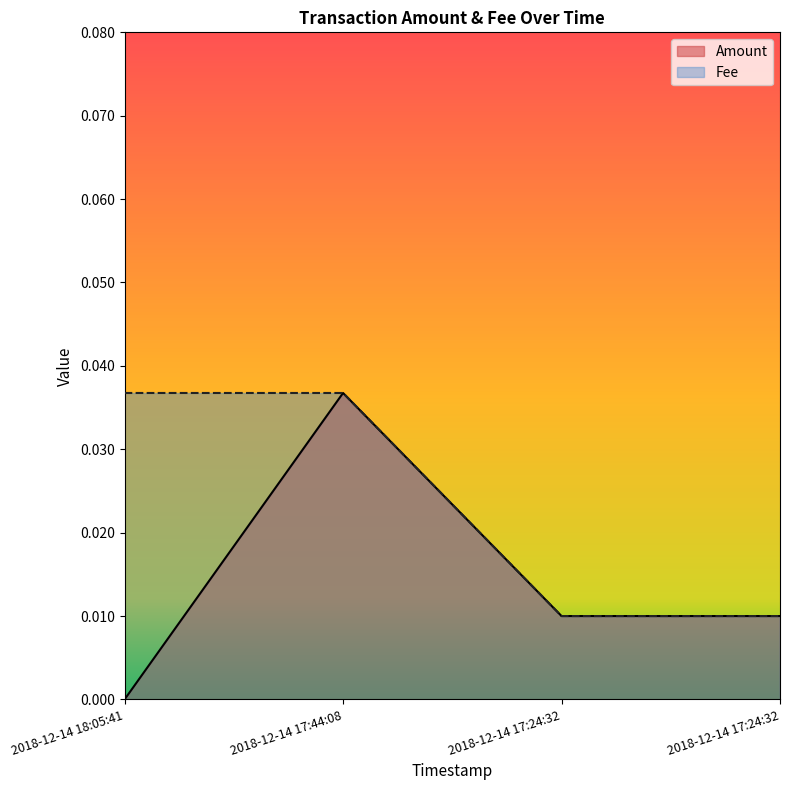

What are all the series names shown in the legend?

Amount, Fee